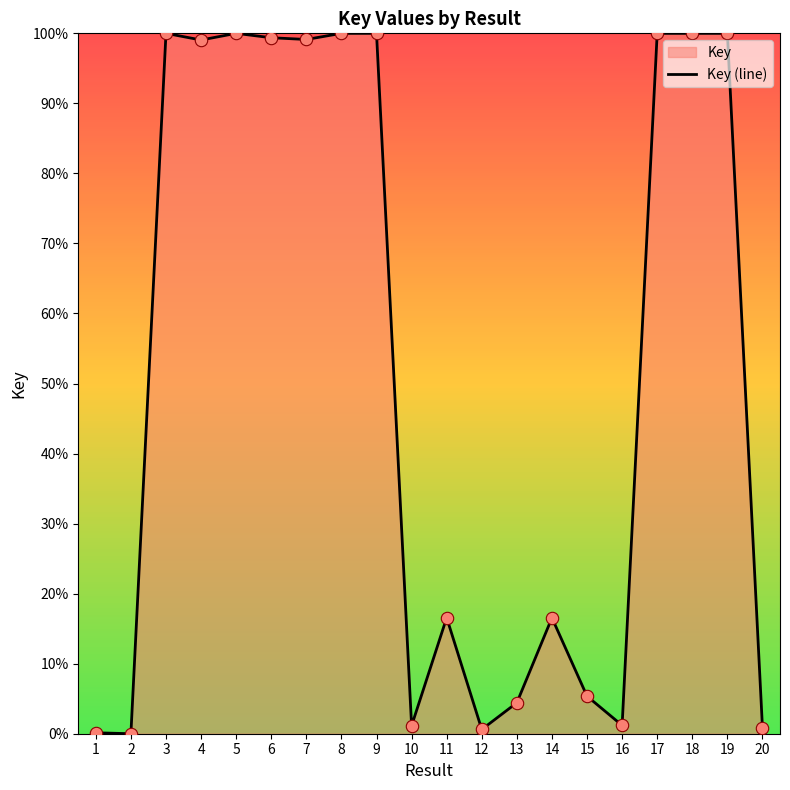

What is the ratio of the value at 1 to the value at 10?

0.1